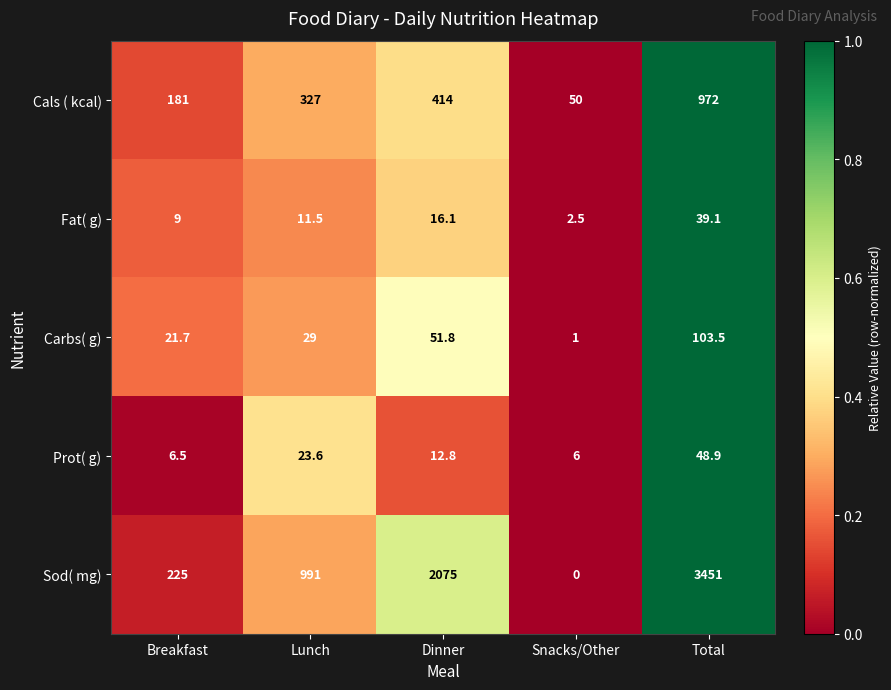

Rank the series at Breakfast from highest to lowest value.

Sod( mg), Cals ( kcal), Carbs( g), Fat( g), Prot( g)